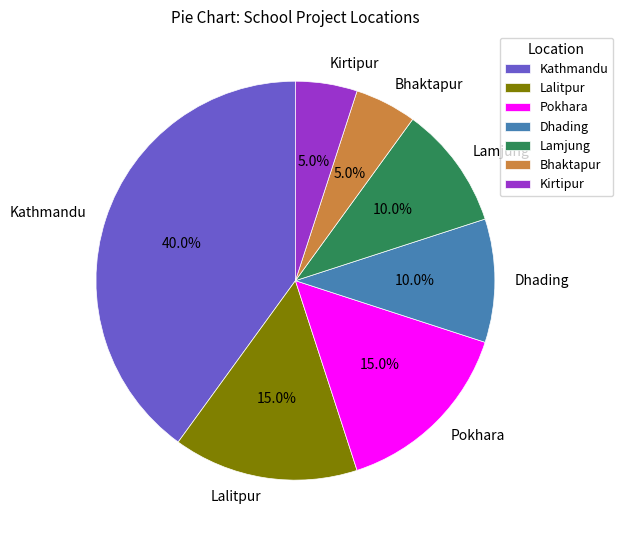

How many segments does this pie chart have?

7